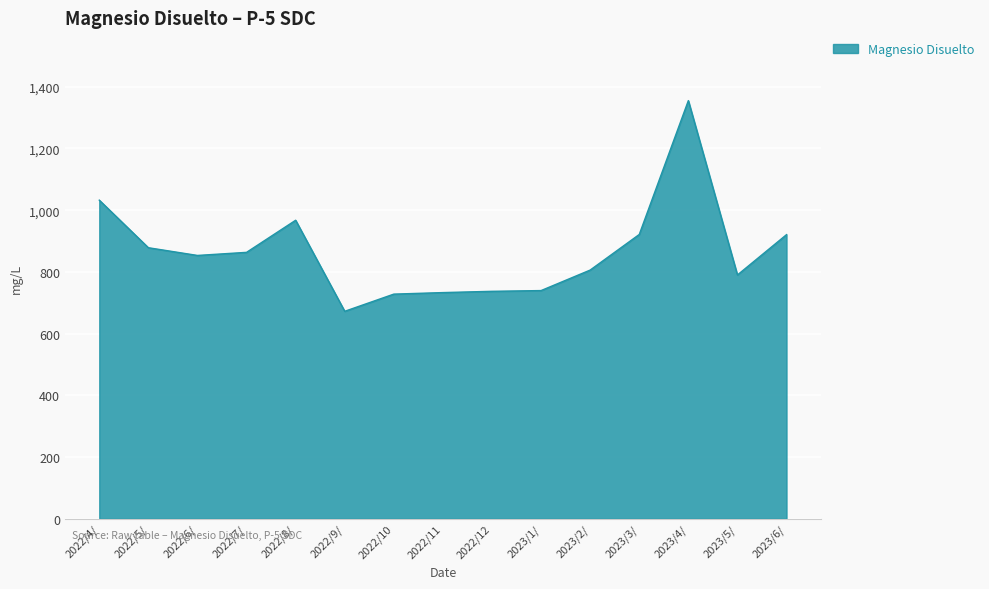

What is the difference between the maximum and minimum values?

682.8